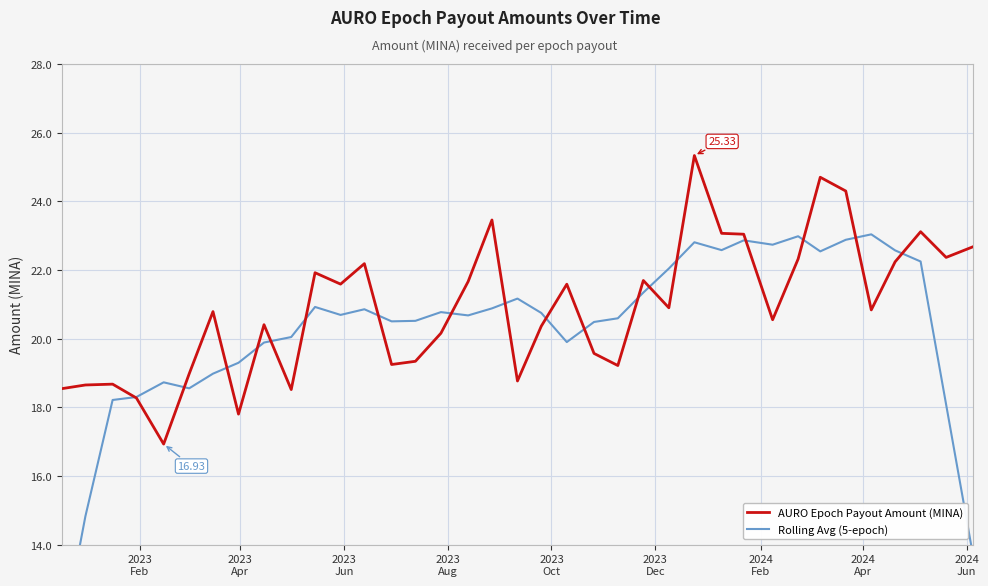

Rank the series by their average value, from highest to lowest.

AURO Epoch Payout Amount (MINA), Rolling Avg (5-epoch)